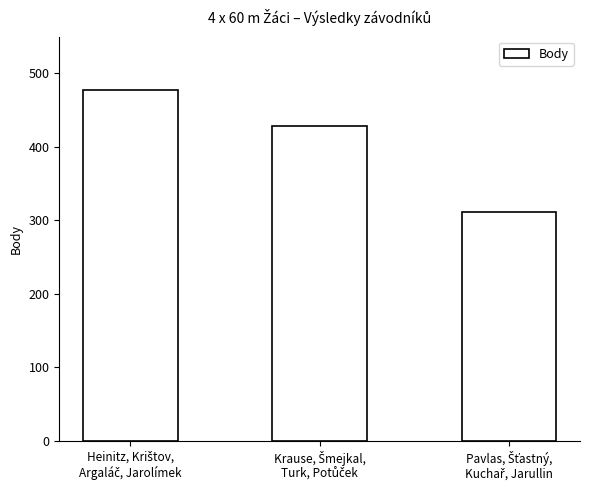

What is the difference between the second highest and minimum values?

118